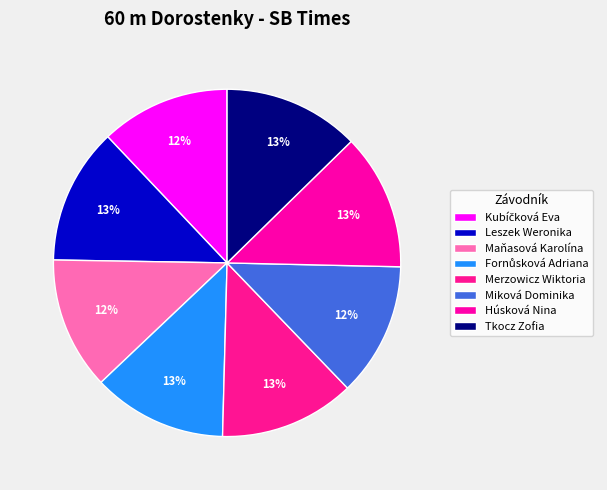

How many segments does this pie chart have?

8